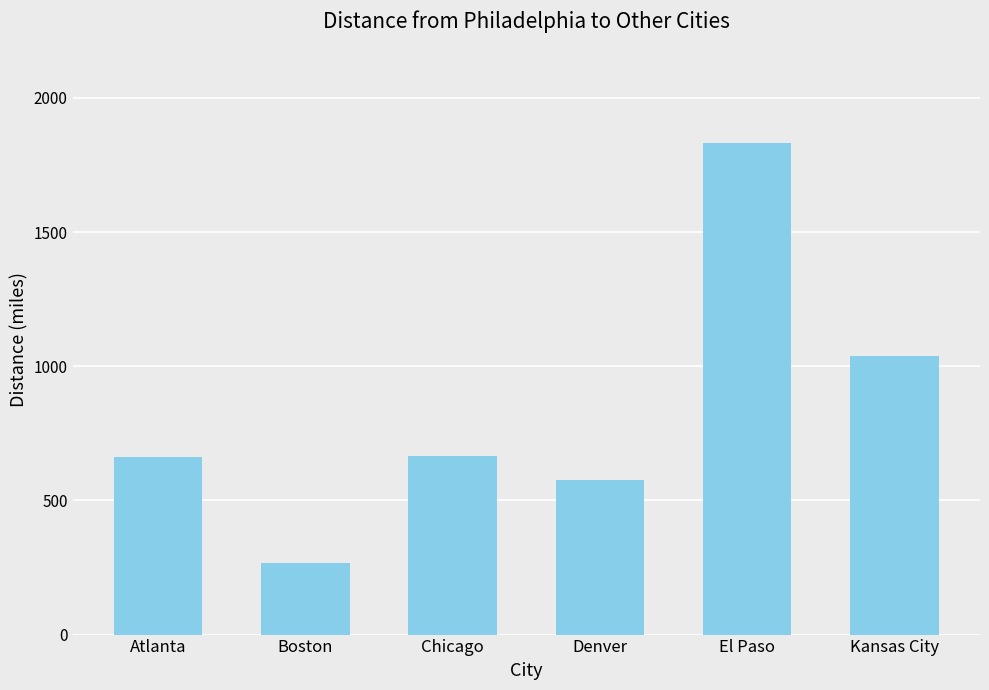

What is the difference between the values at Chicago and El Paso?

1170